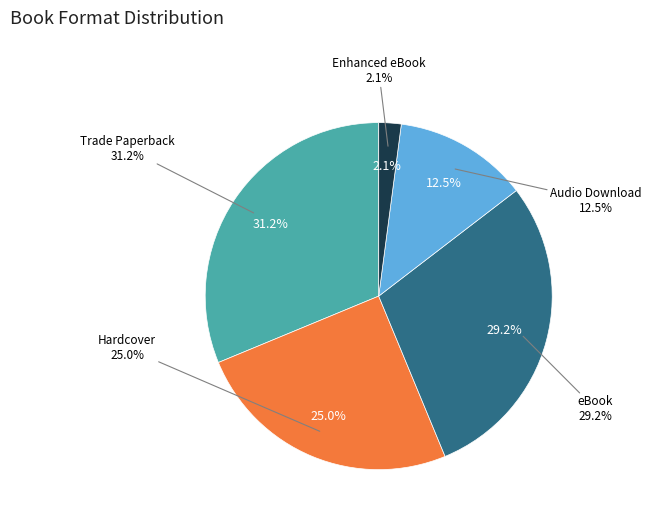

The Trade Paperback slice represents 17% of the pie. True or false?

False